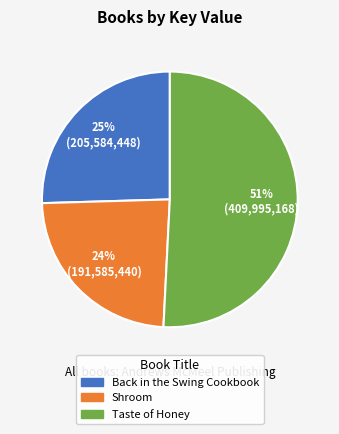

To the nearest percent, what is the combined percentage of Taste of Honey and Back in the Swing Cookbook?

76%